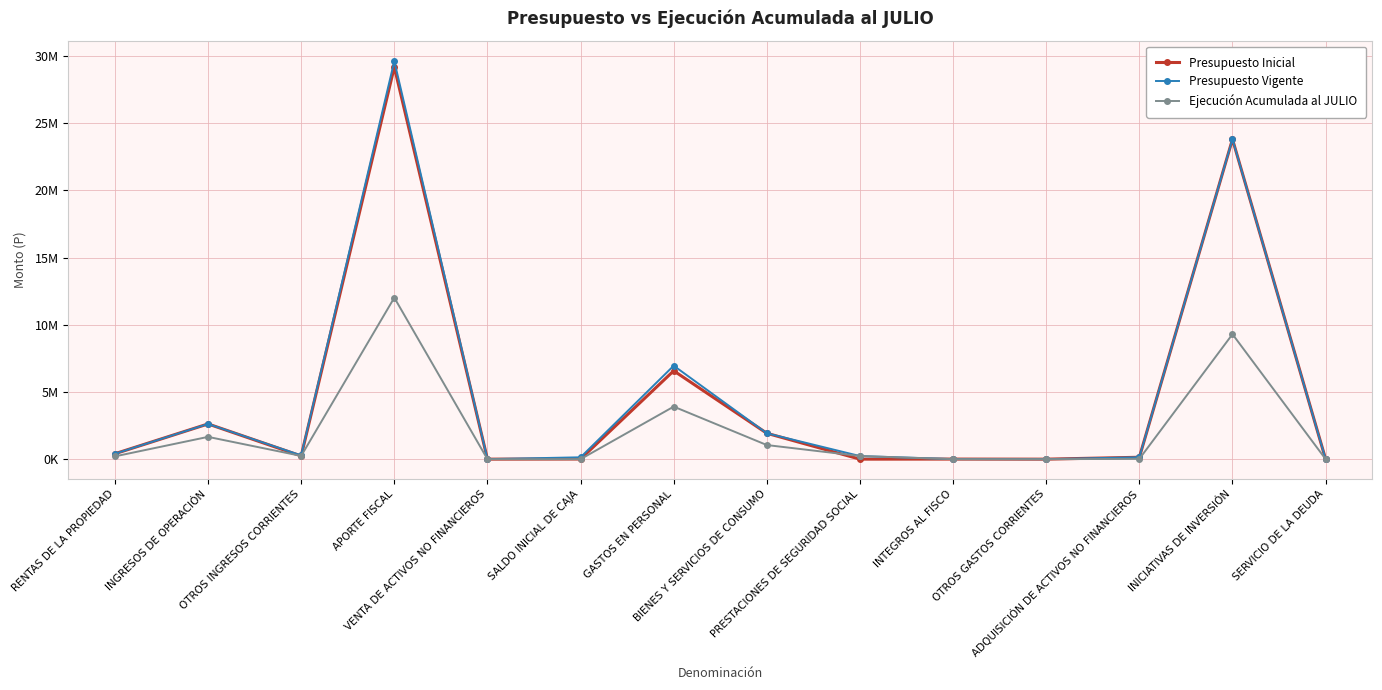

Which series has the largest total across all categories?

Presupuesto Vigente